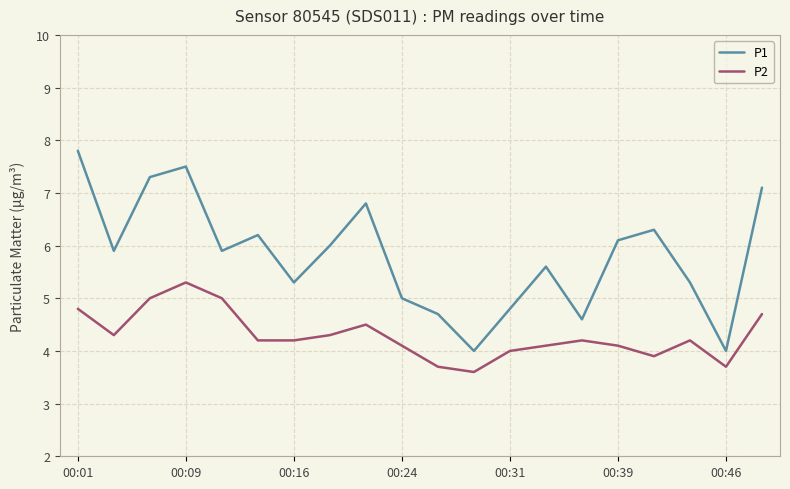

What is the maximum value for P2?

5.3